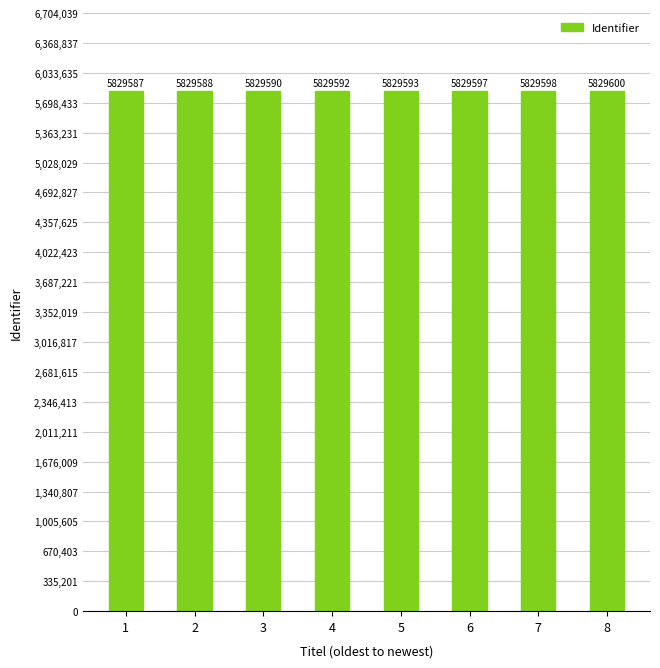

List the labels in order of value, smallest first.

1, 2, 3, 4, 5, 6, 7, 8